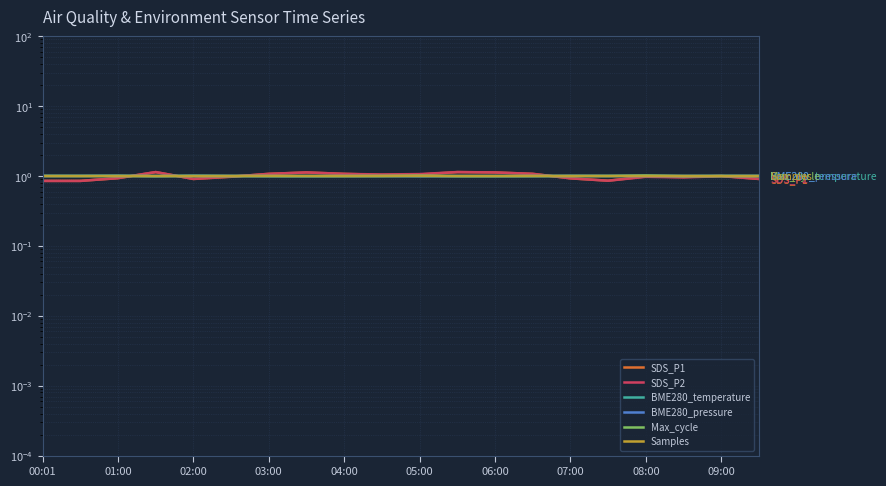

Does the chart display data point markers on the line(s)?

No